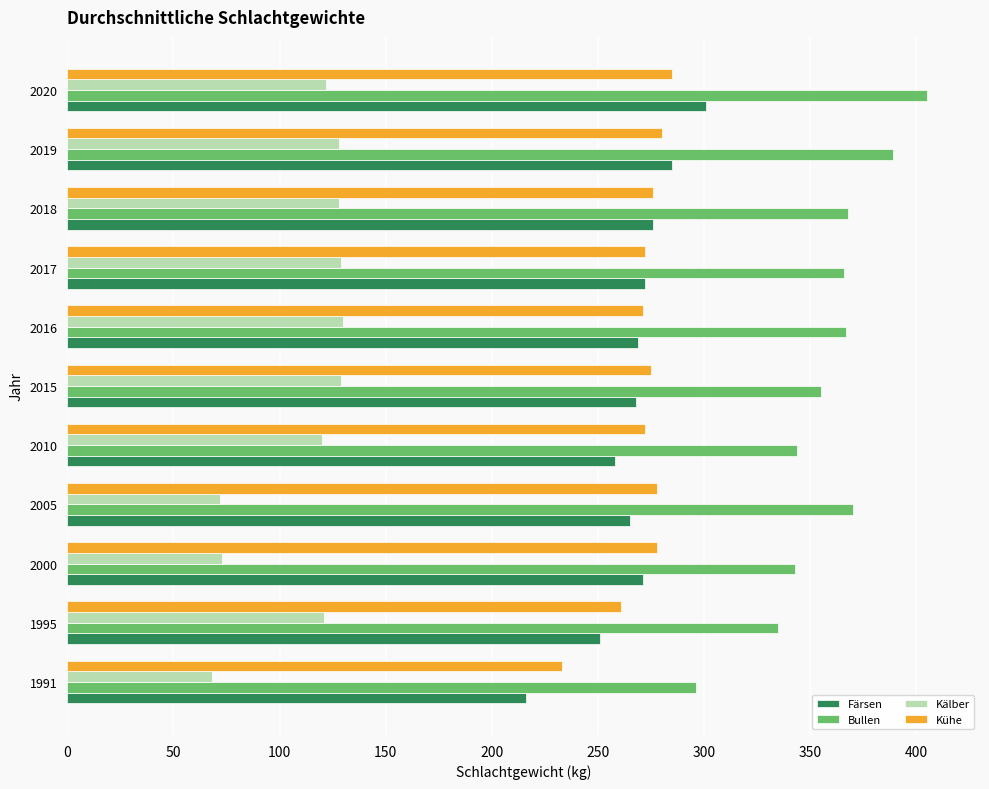

What is the difference between the second highest and second lowest values in the Kühe series?

19